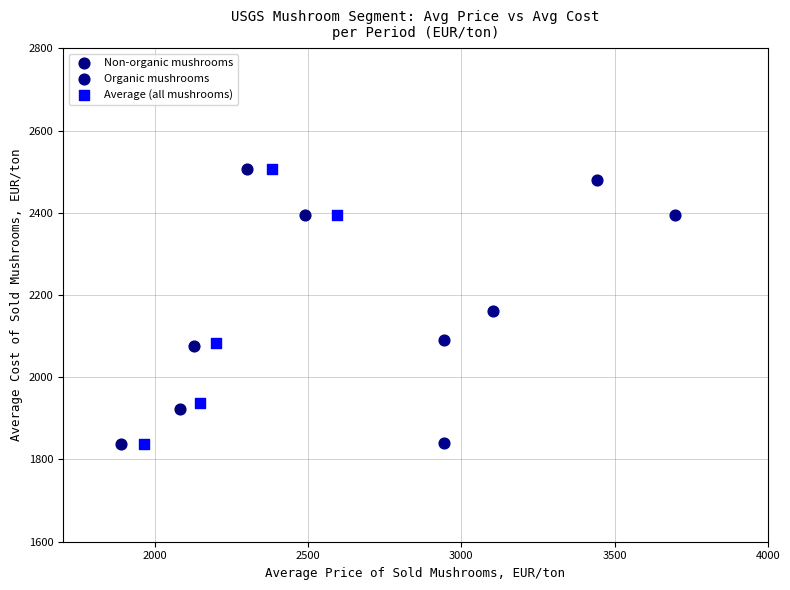

Which series has the widest spread of Y values?

Non-organic mushrooms